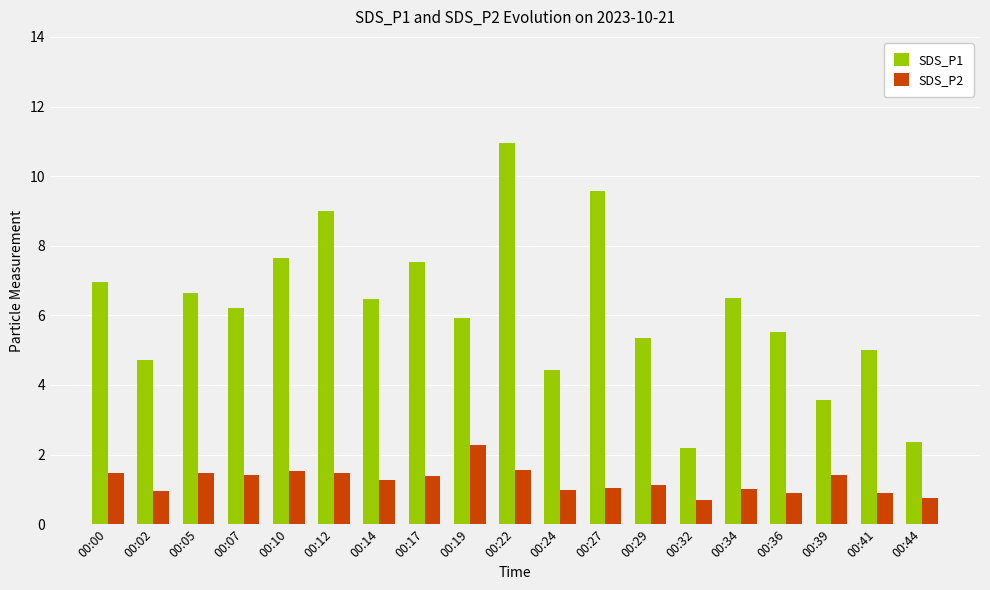

Rank the series by their maximum value, from highest to lowest.

SDS_P1, SDS_P2